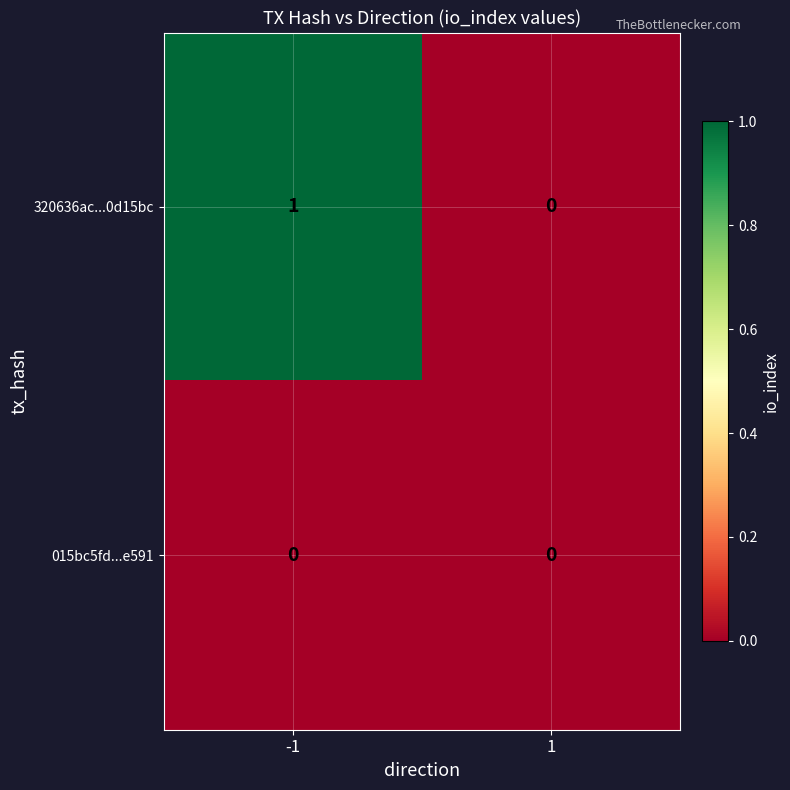

Reading left to right, list all the values displayed in this chart.

320636ac...0d15bc: 1	0
015bc5fd...e591: 0	0